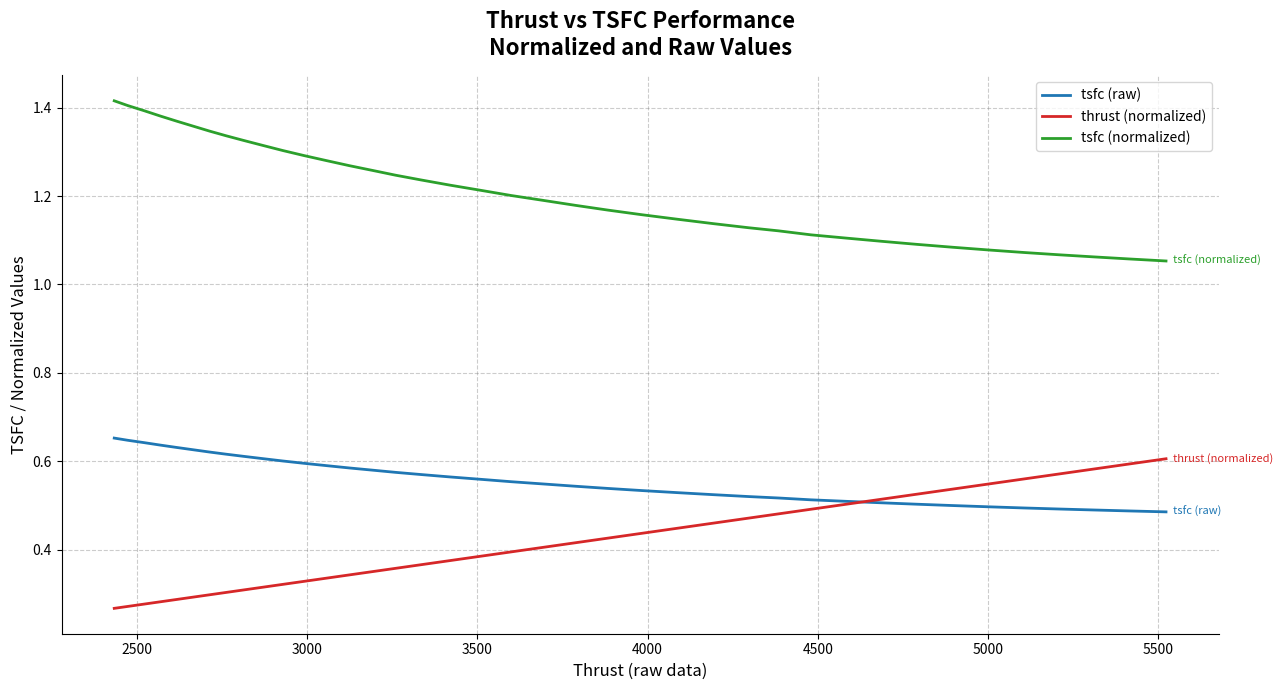

Which series has the largest total across all categories?

tsfc (normalized)